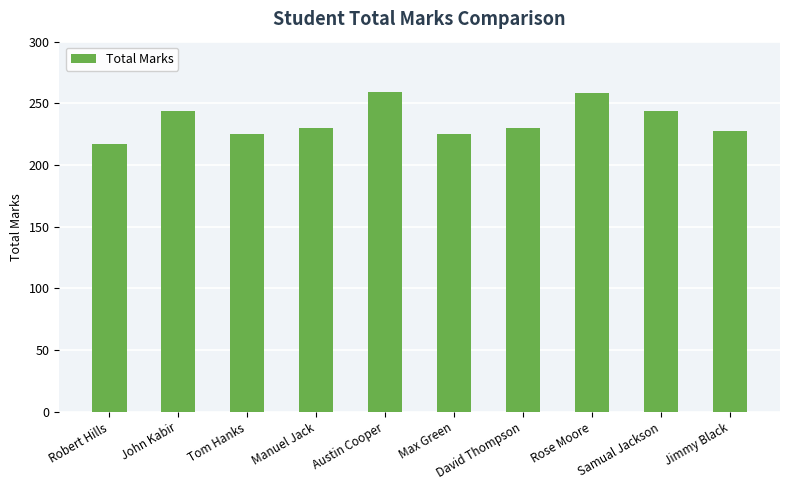

At which category does the chart reach its minimum across all series?

Robert Hills